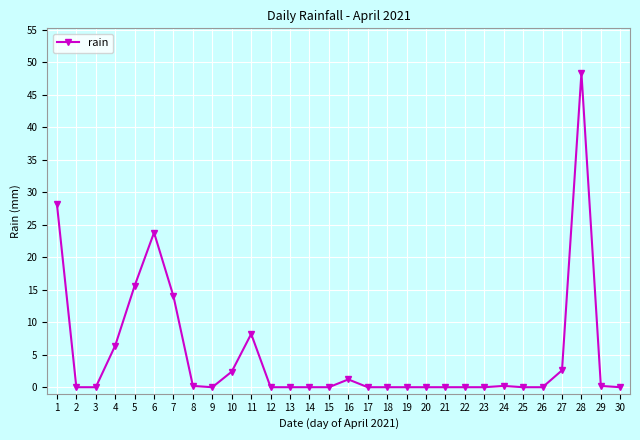

Does the chart display data point markers on the line(s)?

Yes